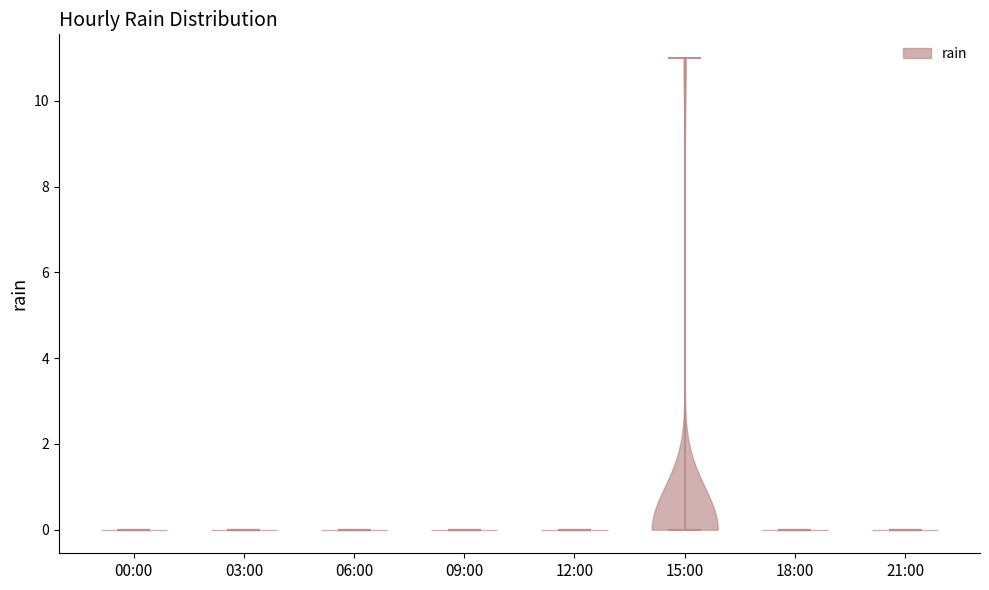

Reading left to right, read every violin against the y-axis: where its median line is, and the lowest and highest points it reaches. The values are not printed on the chart, so give them approximately, as read against the axis.

00:00: median line 0, lowest point 0, highest point 0
03:00: median line 0, lowest point 0, highest point 0
06:00: median line 0, lowest point 0, highest point 0
09:00: median line 0, lowest point 0, highest point 0
12:00: median line 0, lowest point 0, highest point 0
15:00: median line 0, lowest point 0, highest point 11
18:00: median line 0, lowest point 0, highest point 0
21:00: median line 0, lowest point 0, highest point 0